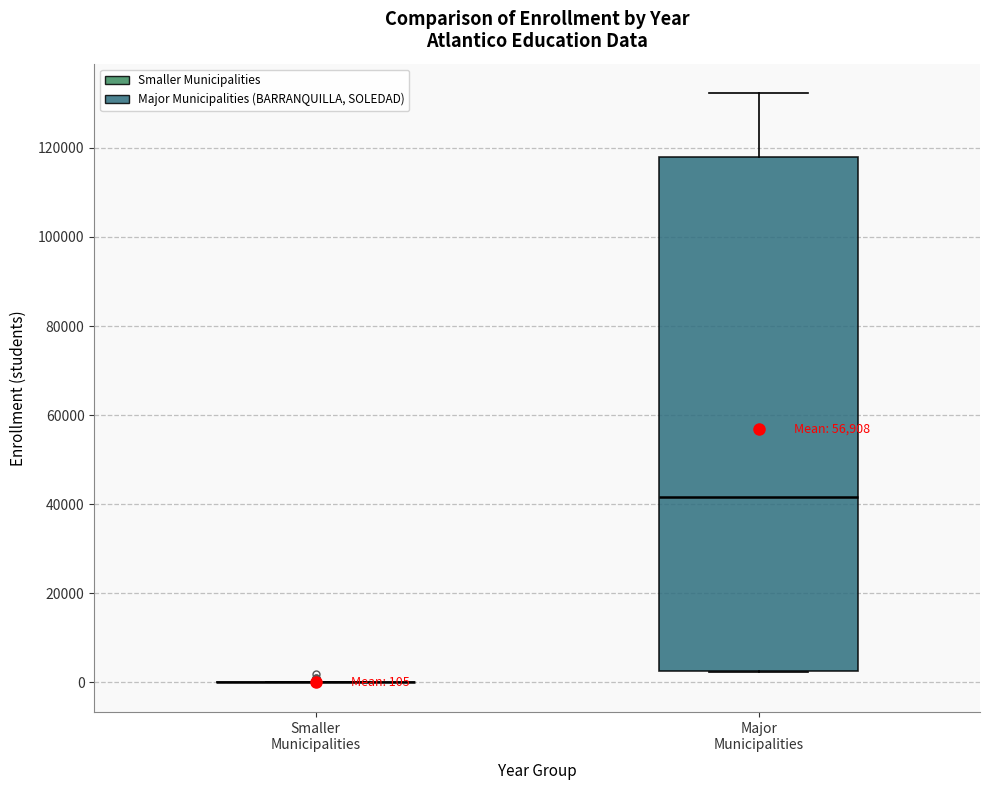

Comparing the boxes themselves (not the whiskers), which one is the tallest?

Major Municipalities